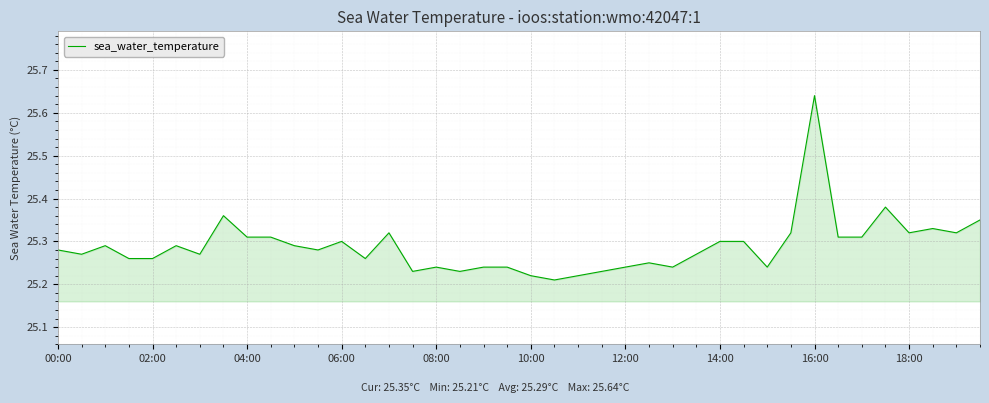

What is the difference between the maximum and minimum values?

0.4